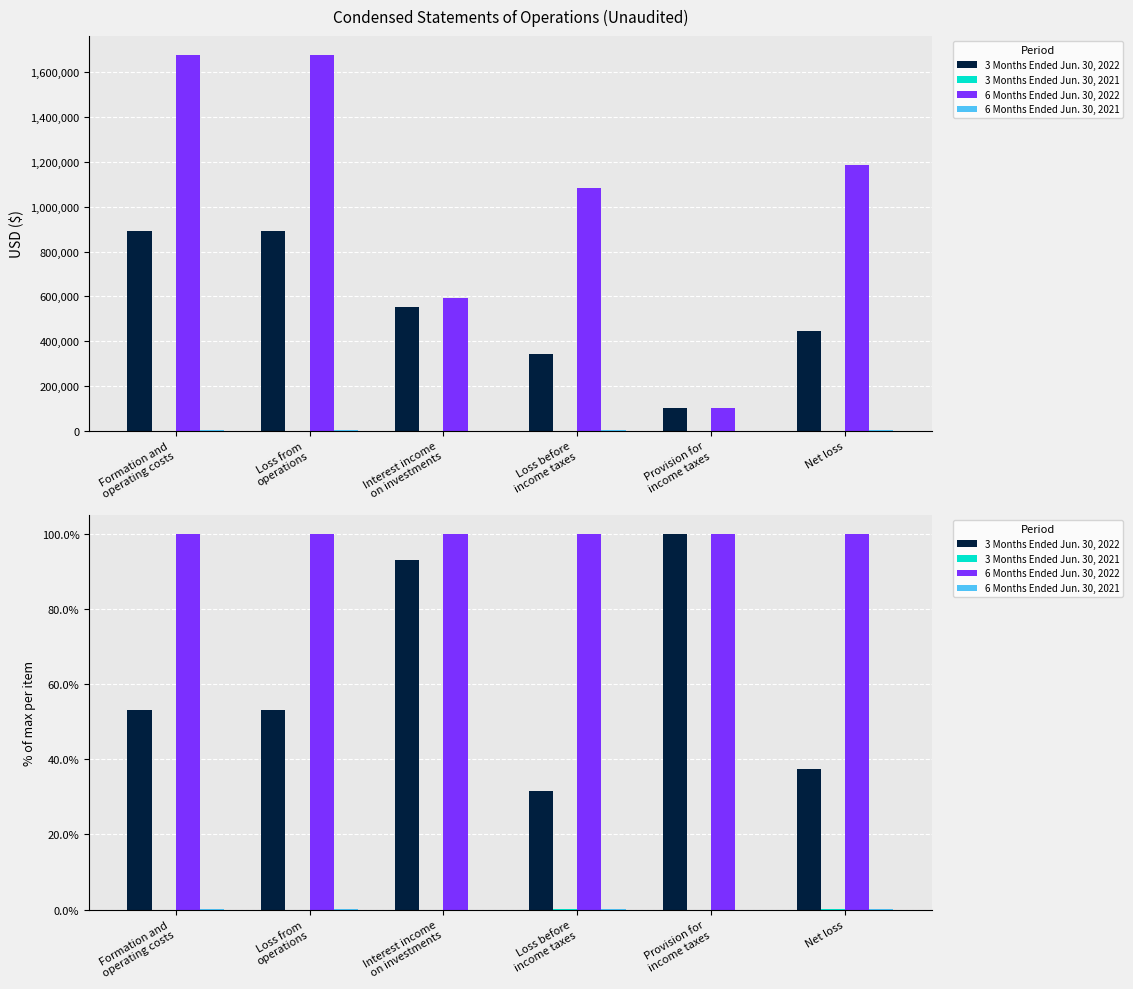

At how many categories does at least one series exceed 53?

6